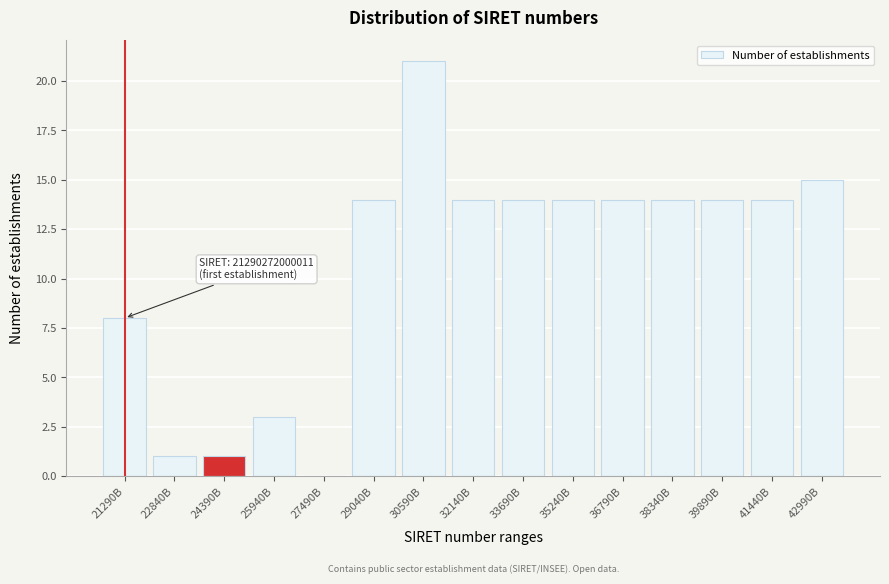

Reading right to left, list all the values displayed in this chart.

42990B=15	41440B=14	39890B=14	38340B=14	36790B=14	35240B=14	33690B=14	32140B=14	30590B=21	29040B=14	27490B=0	25940B=3	24390B=1	22840B=1	21290B=8